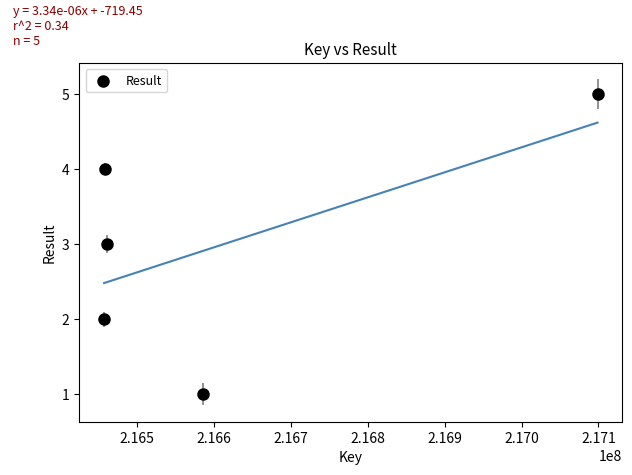

What is the range of X values (max minus min)?

641693